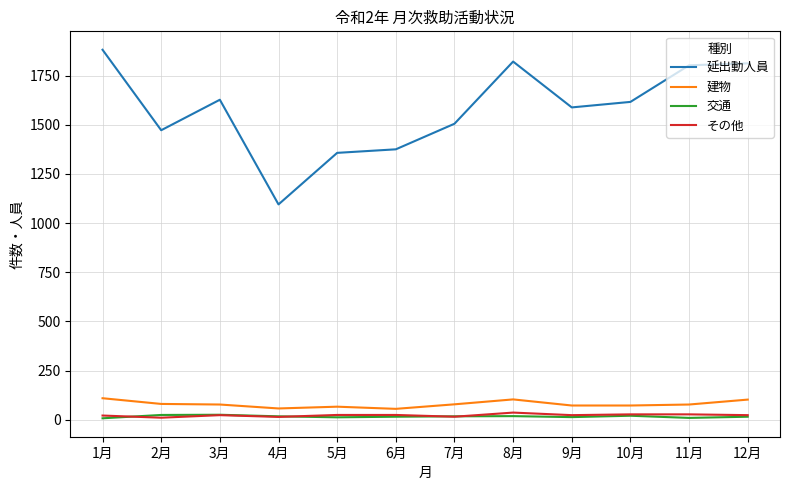

What is the minimum value shown in the chart?

8